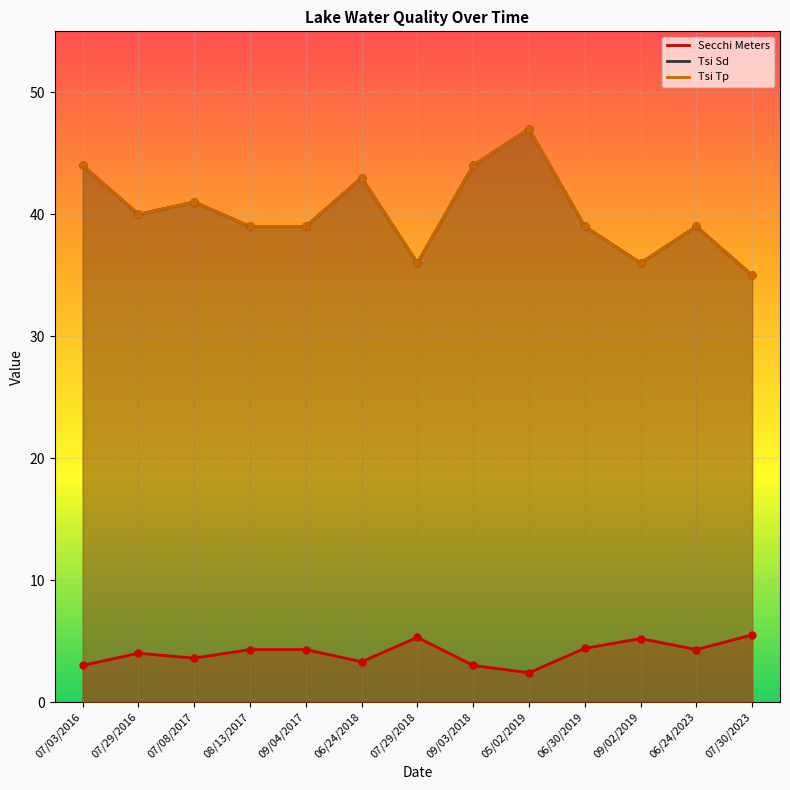

At which category is the sum across all series the highest?

05/02/2019